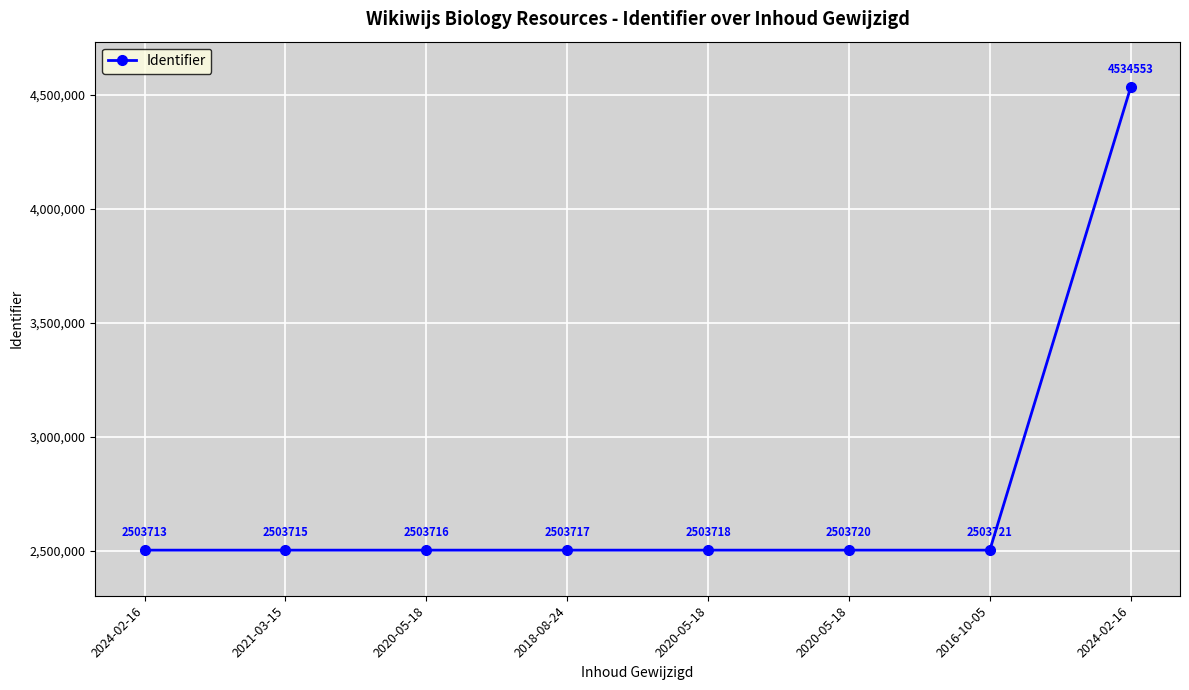

How many series are shown in this chart?

1